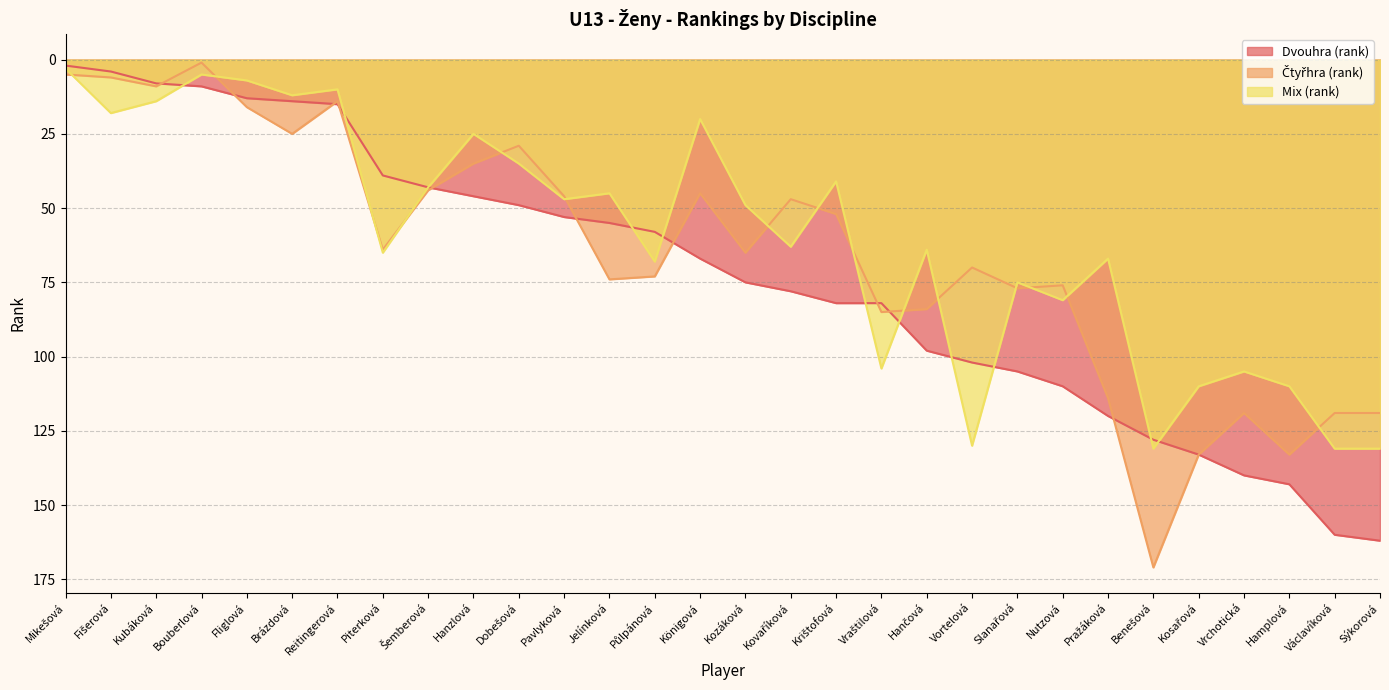

List the labels in order of Dvouhra (rank) value, smallest first.

Mikešová, Fišerová, Kubáková, Bouberlová, Fliglová, Brázdová, Reitingerová, Piterková, Šemberová, Hanzlová, Dobešová, Pavlyková, Jelínková, Půlpánová, Königová, Kozáková, Kovaříková, Krištofová, Vraštilová, Hančová, Vortelová, Slanařová, Nutzová, Pražáková, Benešová, Kosařová, Vrchotická, Hamplová, Václavíková, Sýkorová